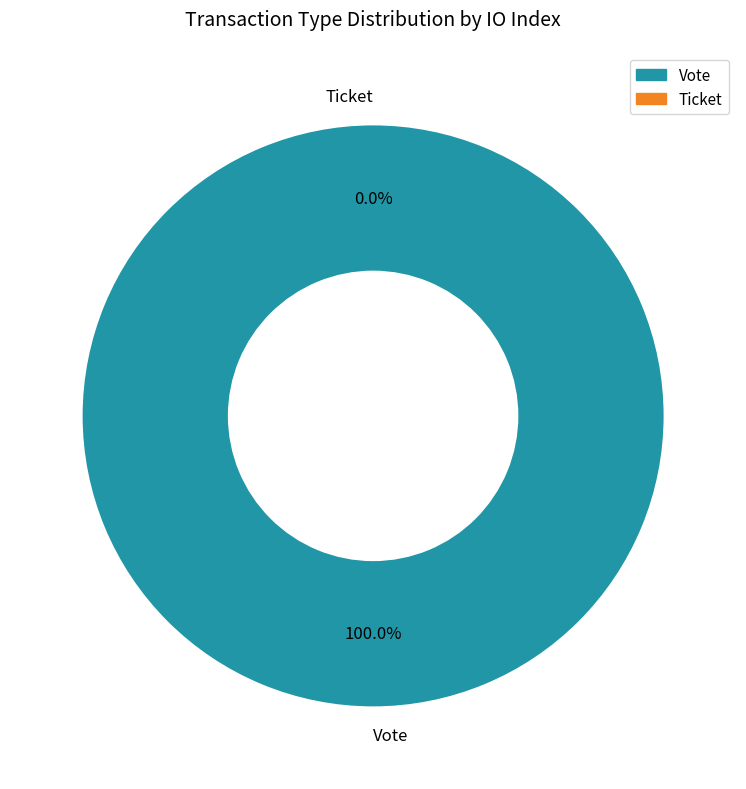

True or false: Ticket accounts for 1% of the total.

False